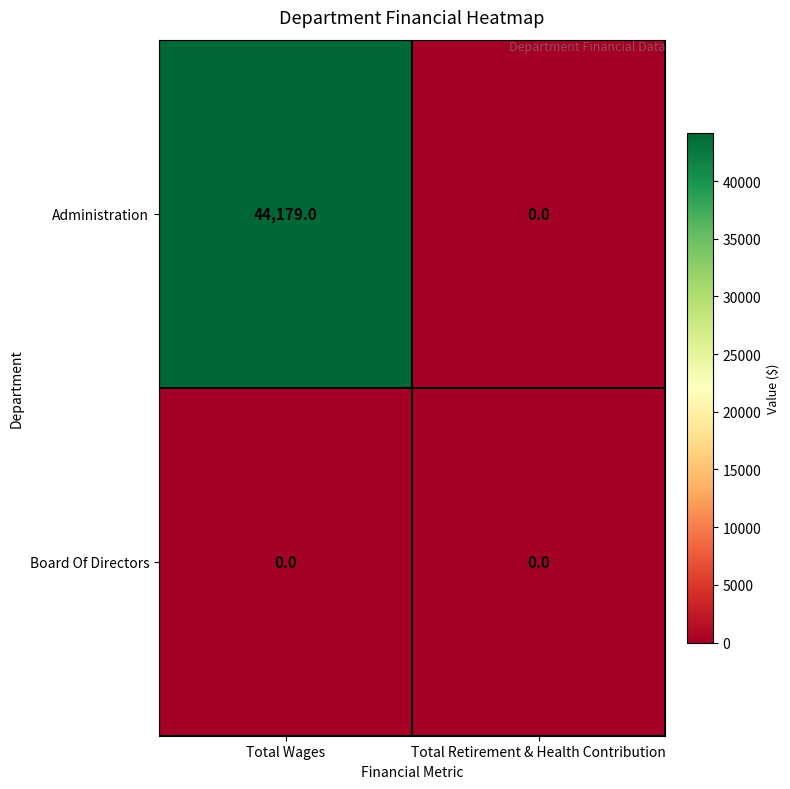

Reading left to right, extract all data points from this chart.

Administration: Total Wages=44179	Total Retirement & Health Contribution=0
Board Of Directors: Total Wages=0	Total Retirement & Health Contribution=0